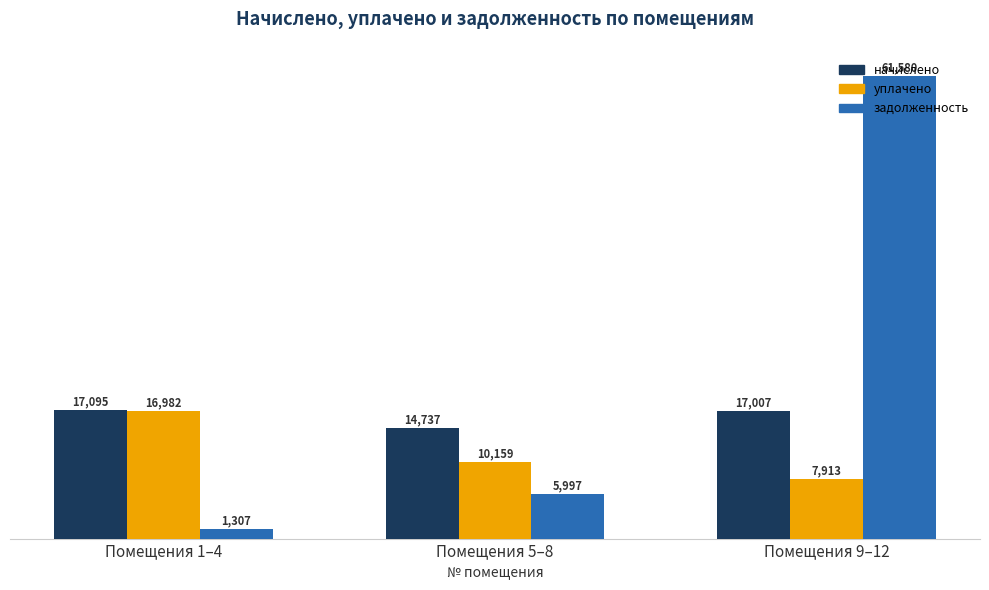

Where is начислено nearest to the value 15916?

Помещения 9–12